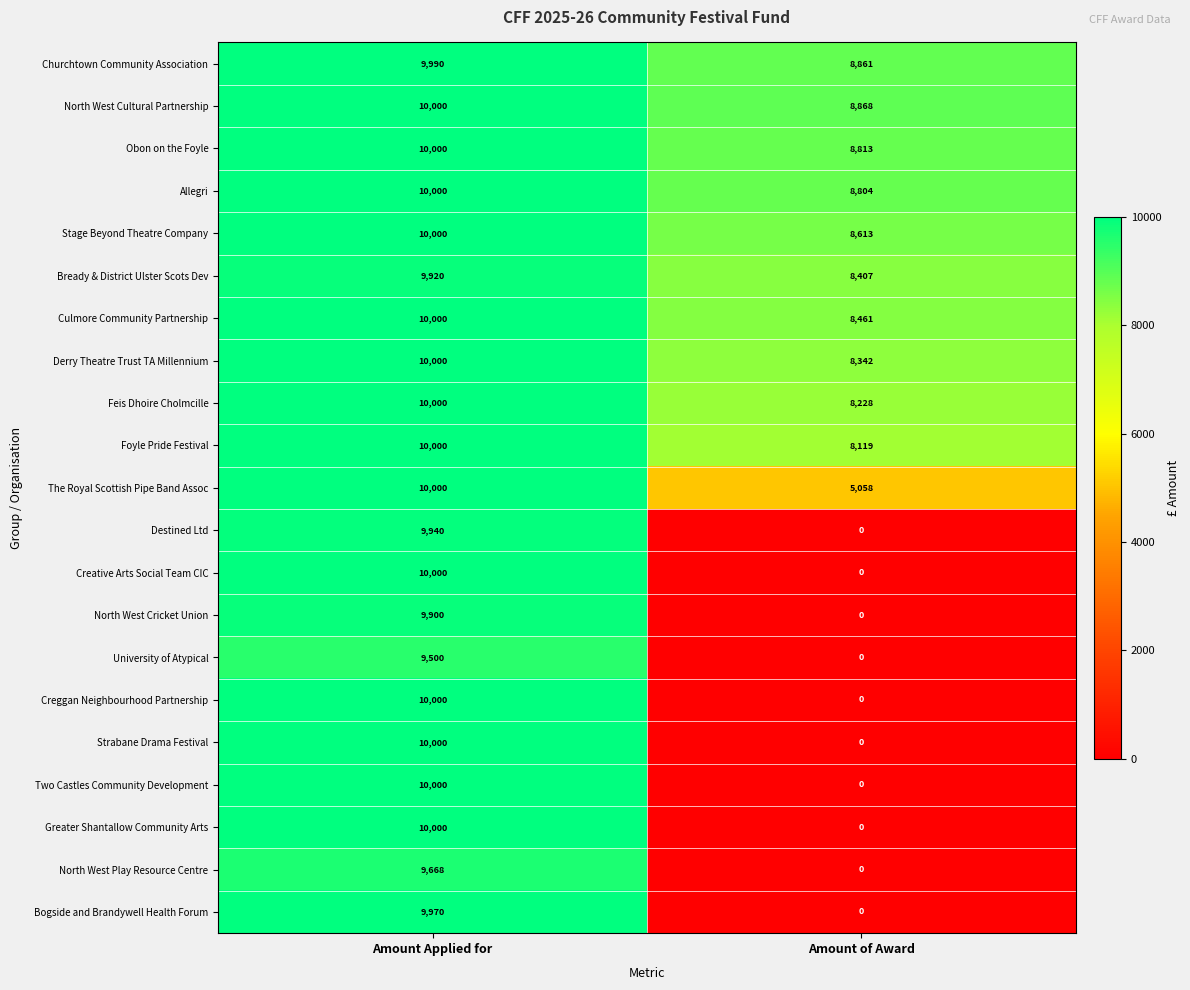

What is the difference between the maximum and minimum values in the Allegri series?

1196